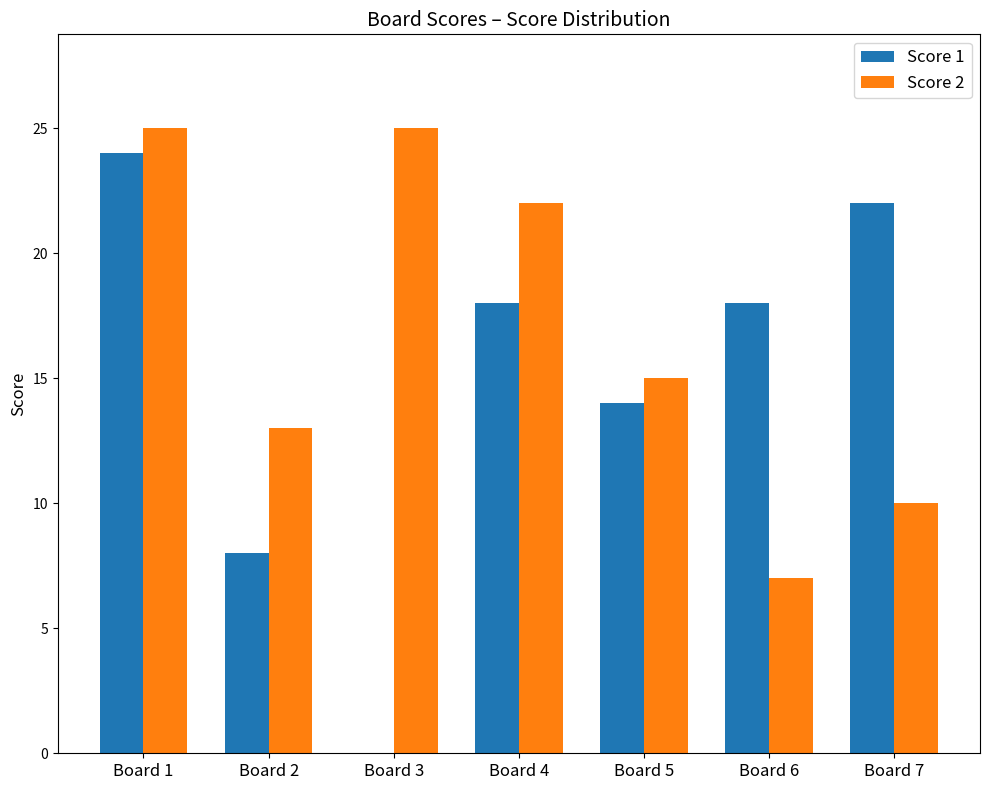

What are all the series names shown in the legend?

Score 1, Score 2